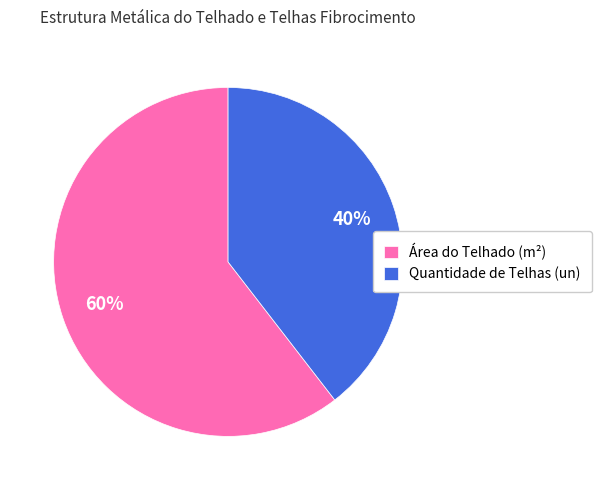

How many slices are in this pie chart?

2